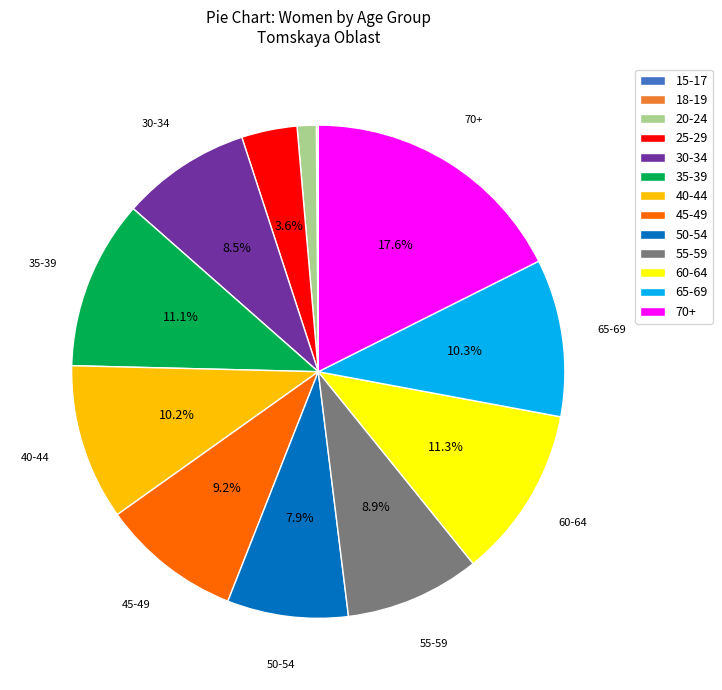

What portion of the pie excludes 60-64?

88.7%